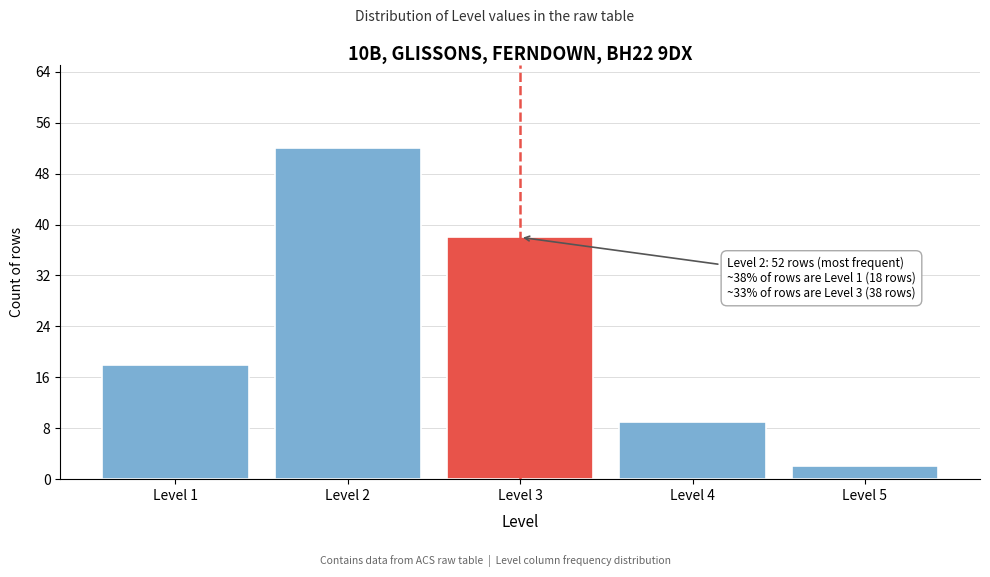

Reading left to right, extract all data points from this chart.

18	52	38	9	2